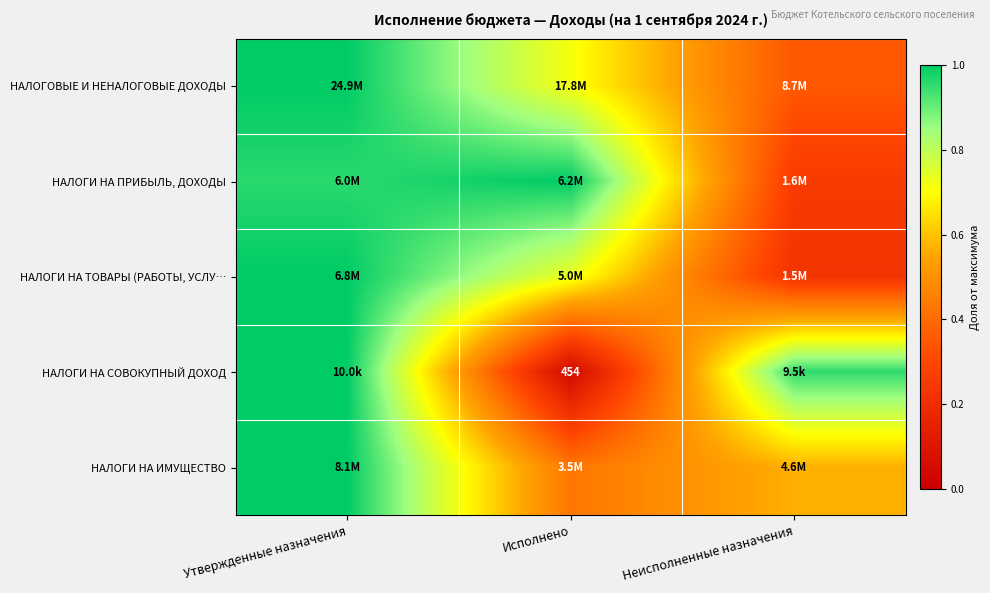

True or false: НАЛОГИ НА СОВОКУПНЫЙ ДОХОД has a value of 0.0 at Исполнено.

False